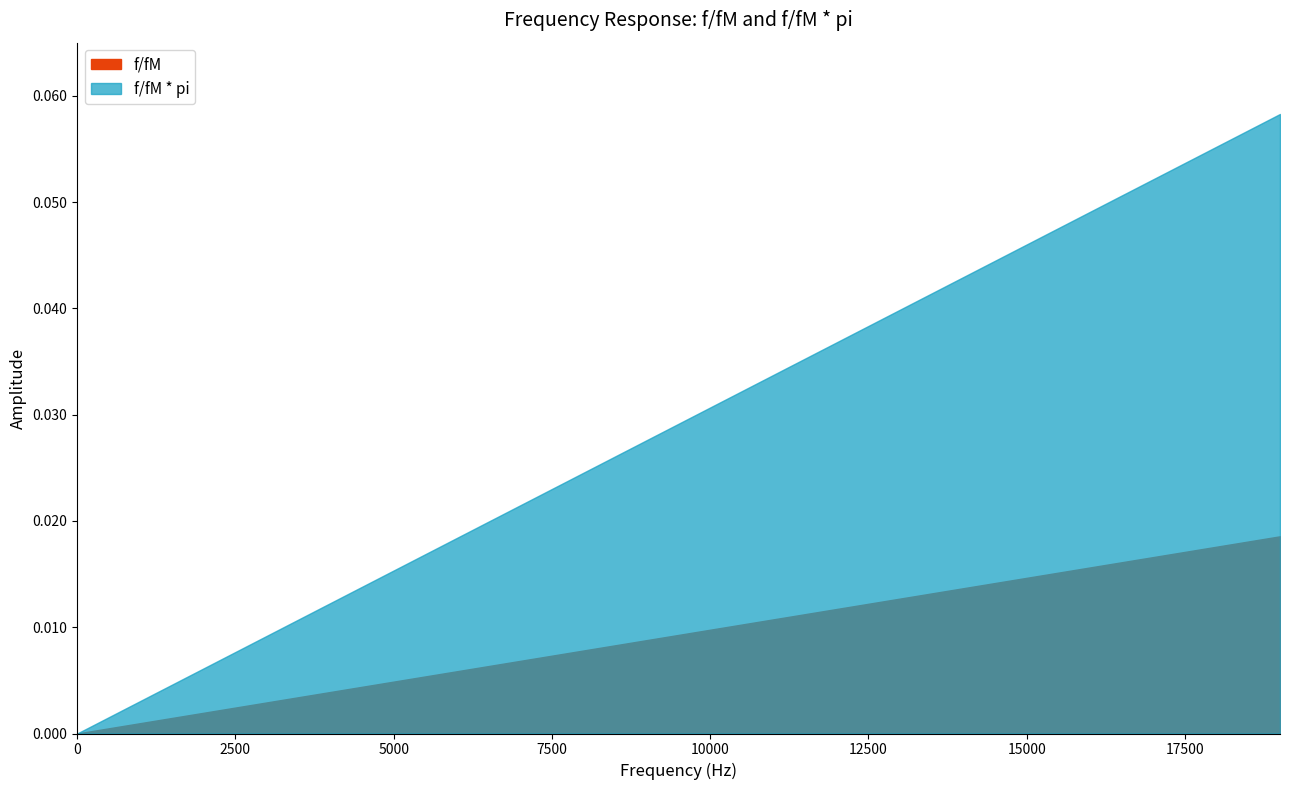

Rank the categories by f/fM * pi value from highest to lowest.

19000, 18000, 17000, 16000, 15000, 14000, 13000, 12000, 11000, 10000, 9000, 8000, 7000, 6000, 5000, 4000, 3000, 2000, 1000, 0